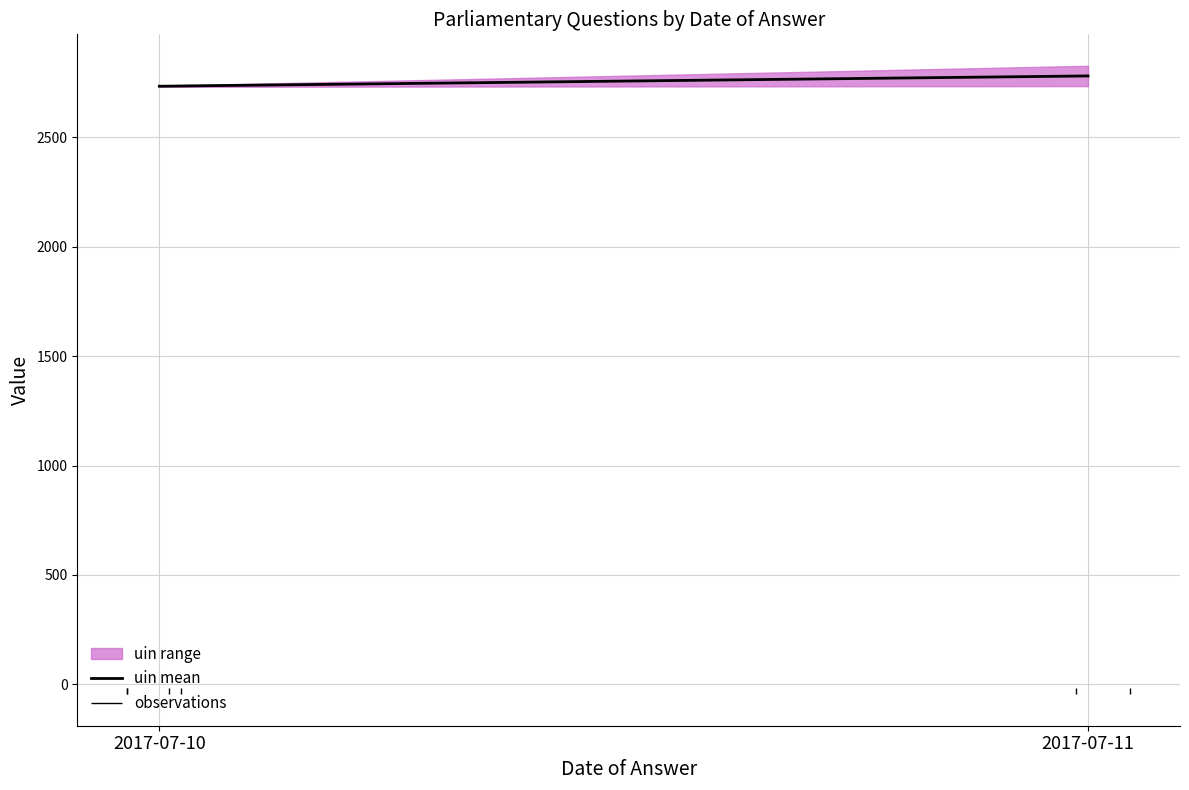

Rank the categories by value from highest to lowest.

2017-07-11, 2017-07-10